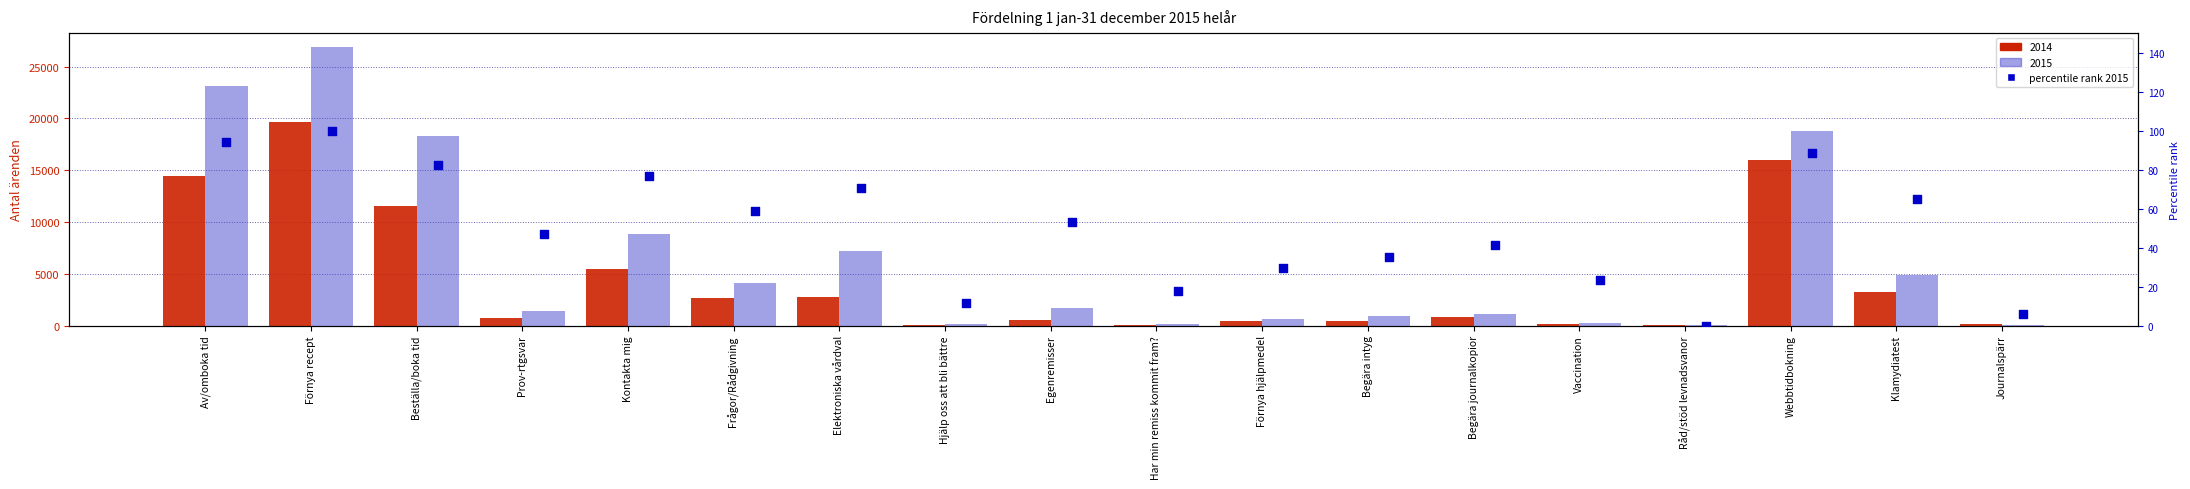

What is the change in value from Har min remiss kommit fram? to Förnya hjälpmedel?

+11.8